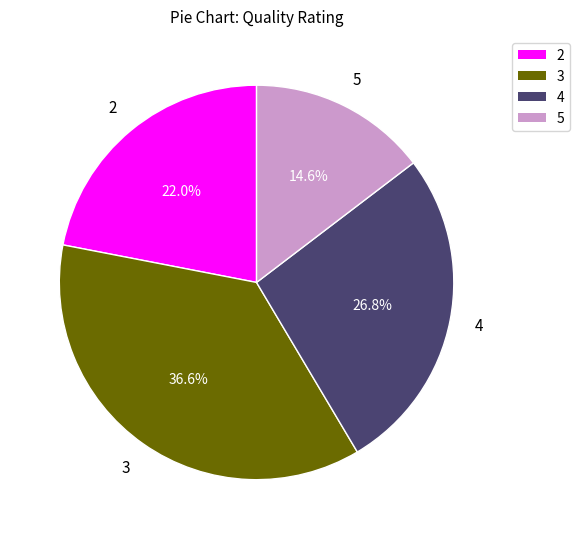

Which category has the smallest portion of the pie?

5